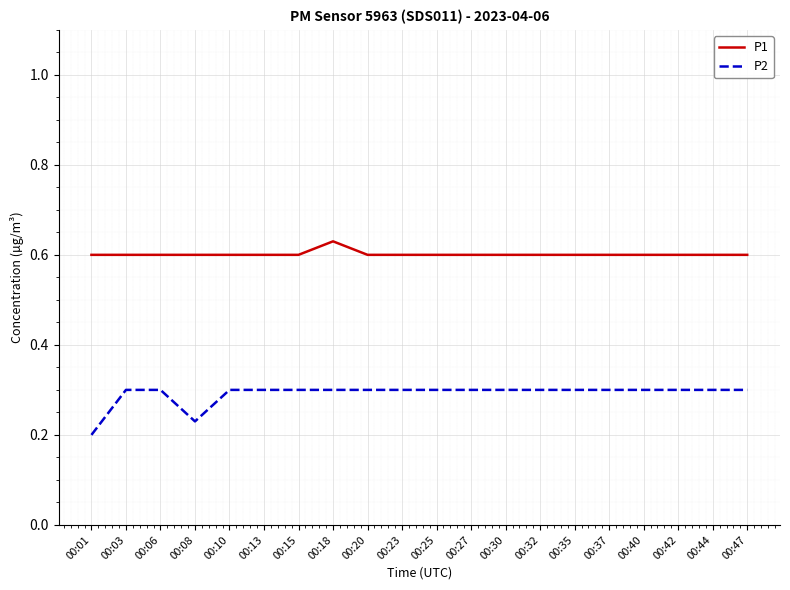

How many lines are shown in the chart?

2